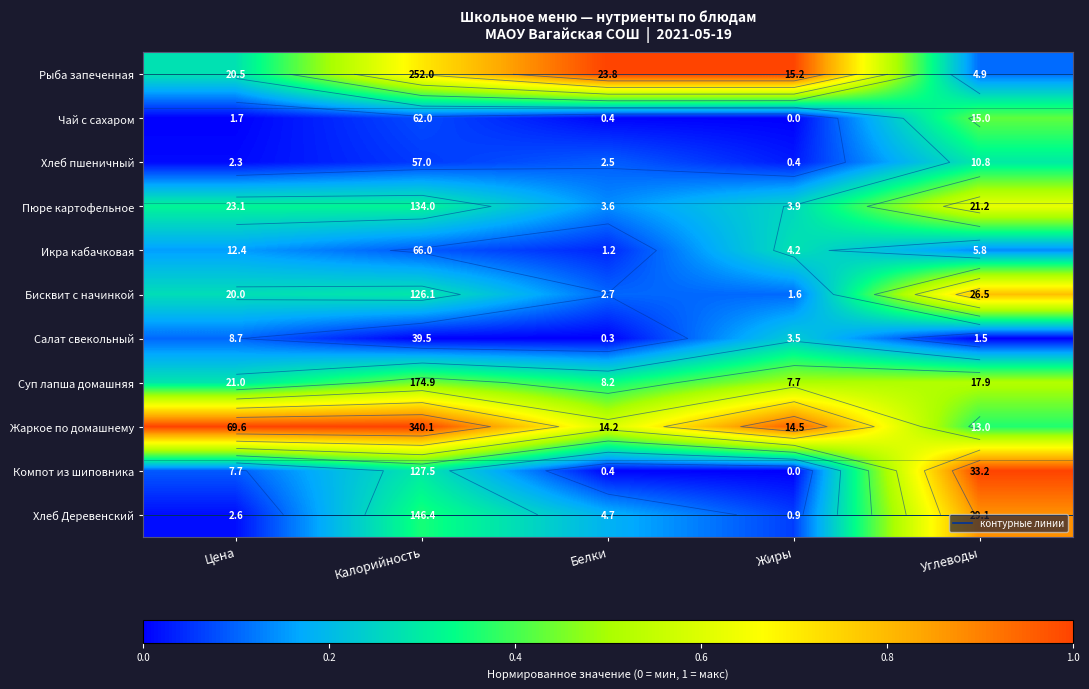

Count the number of categories in the chart.

5